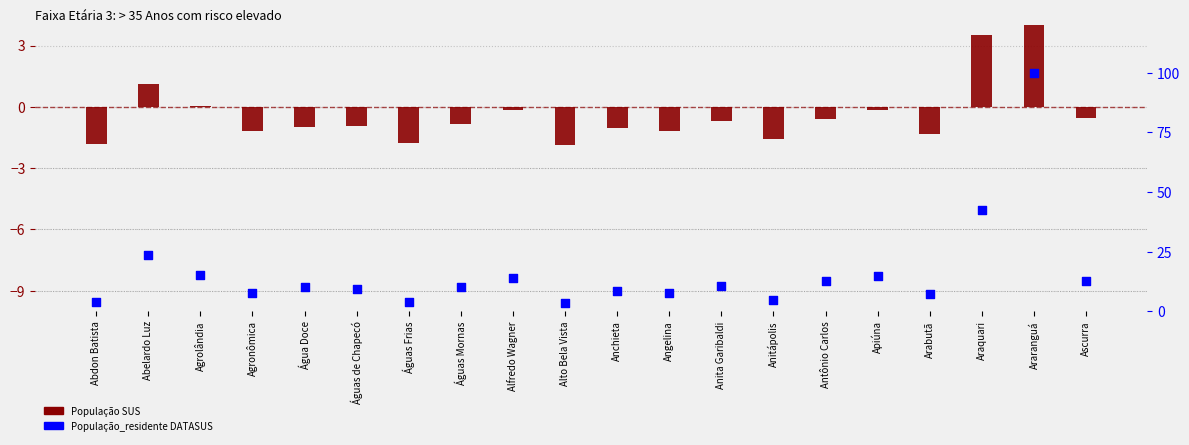

Is the value of População SUS at Arabutã greater than the value of População_residente DATASUS at Anitápolis?

No